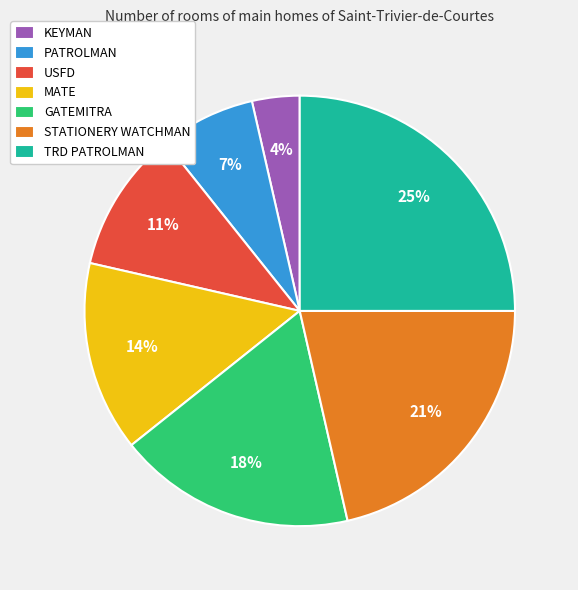

The KEYMAN slice represents 13% of the pie. True or false?

False